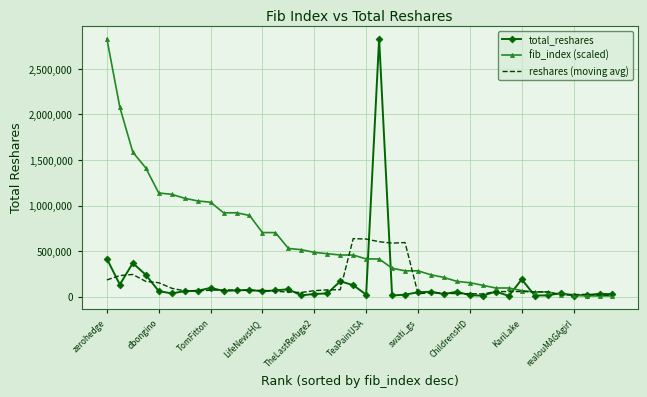

What is the maximum value for total_reshares?

2832162.0